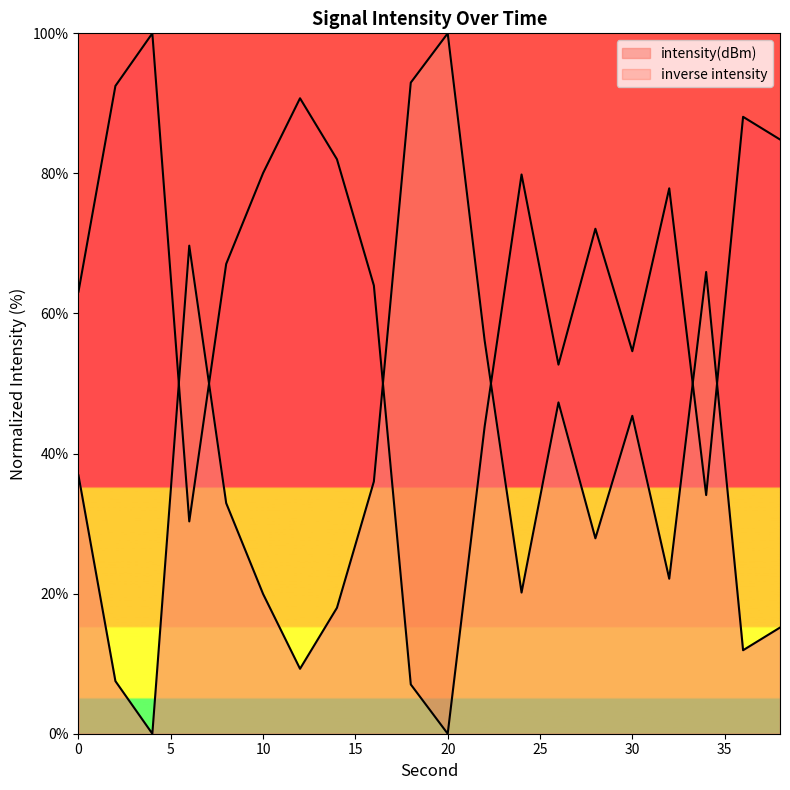

How many data points does each series have?

20